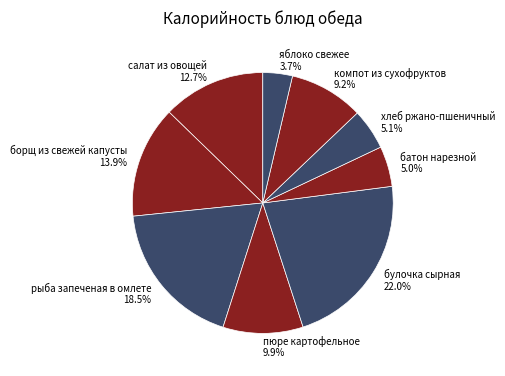

Is it true that борщ из свежей капусты is 14% of the pie?

True